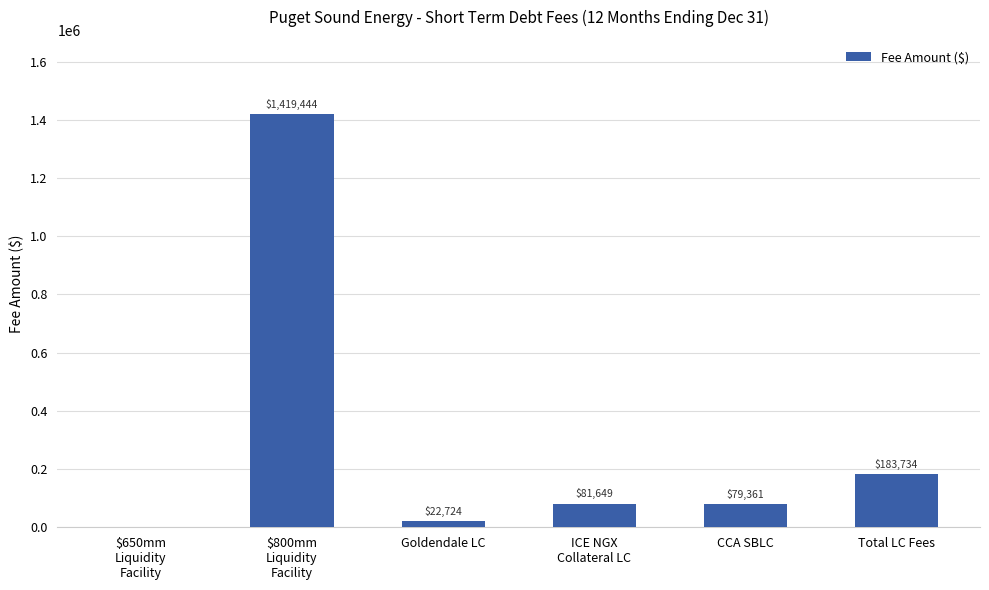

Where is the data nearest to the value 709722?

Total LC Fees